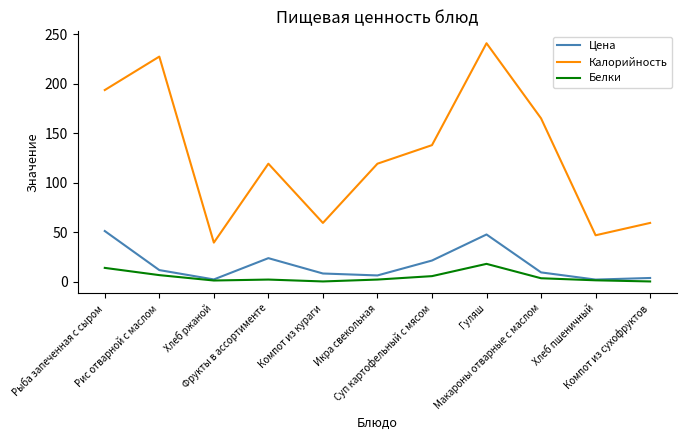

Rank the series by their maximum value, from lowest to highest.

Белки, Цена, Калорийность